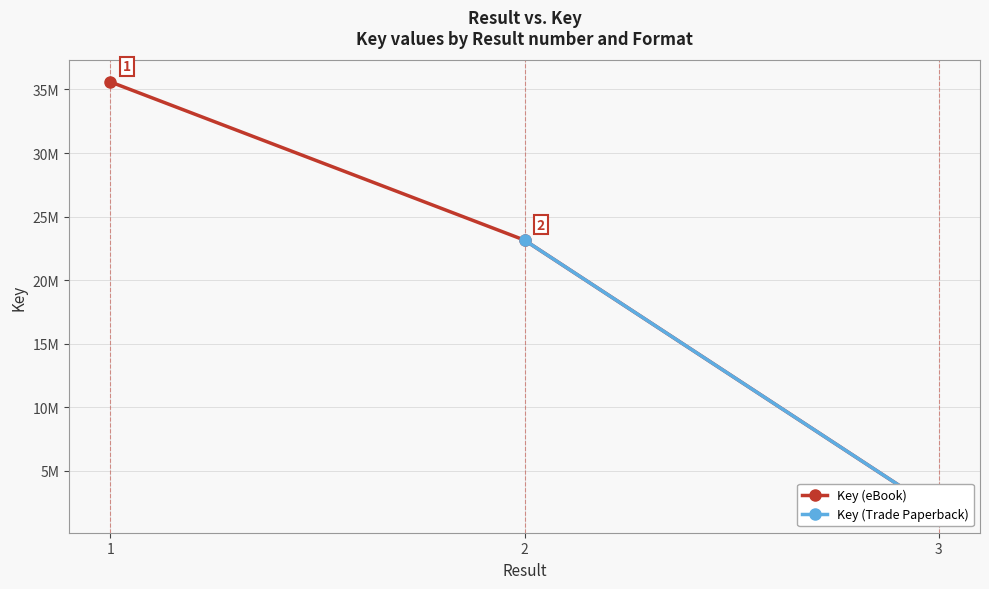

Which label corresponds to the smallest value in the chart?

3